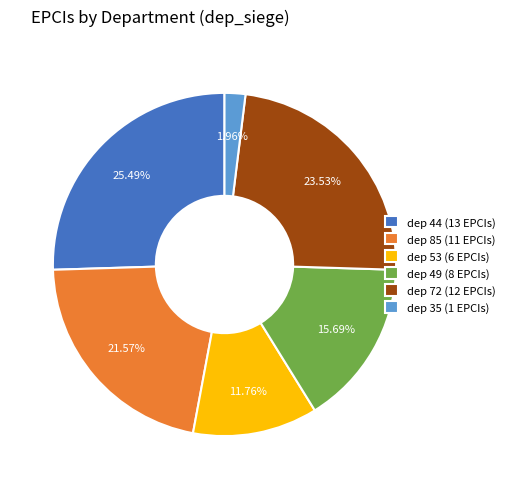

Rank the categories by value from lowest to highest.

dep 35 (1 EPCIs), dep 53 (6 EPCIs), dep 49 (8 EPCIs), dep 85 (11 EPCIs), dep 72 (12 EPCIs), dep 44 (13 EPCIs)